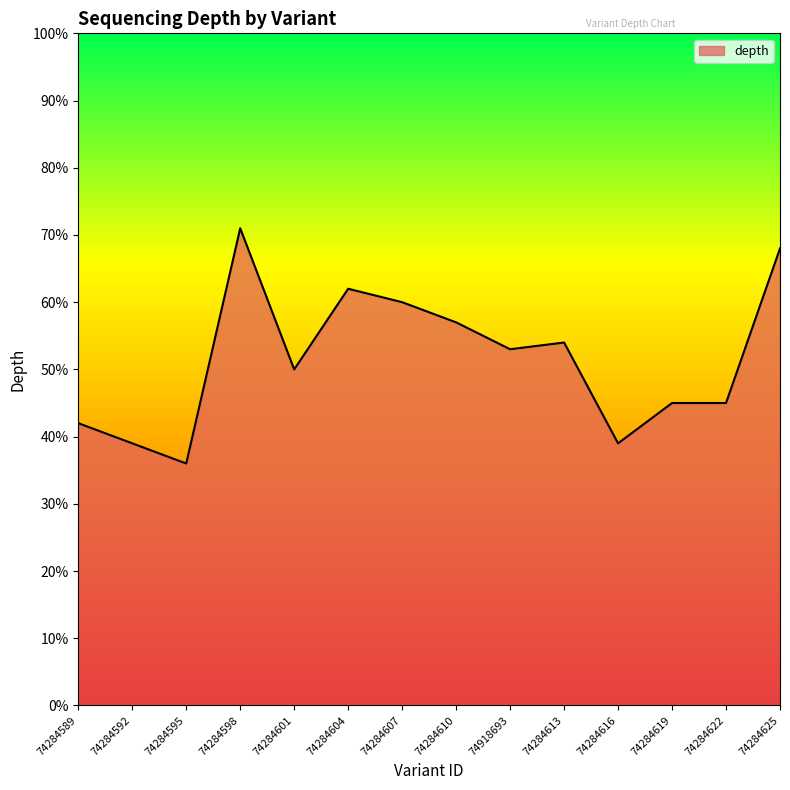

Reading left to right, transcribe all the data shown in this chart.

42	39	36	71	50	62	60	57	53	54	39	45	45	68